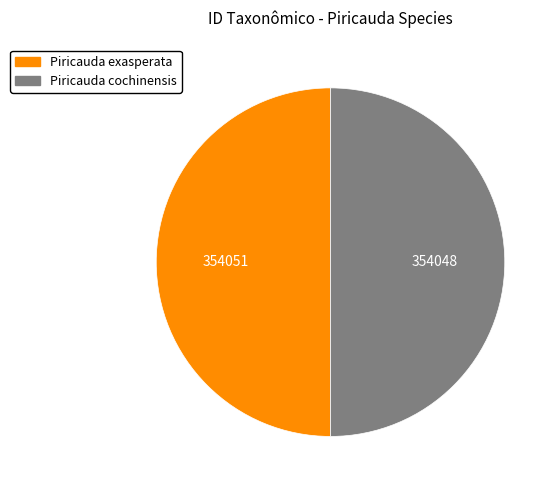

What is the ratio of the value at Piricauda cochinensis to the value at Piricauda exasperata?

1.0